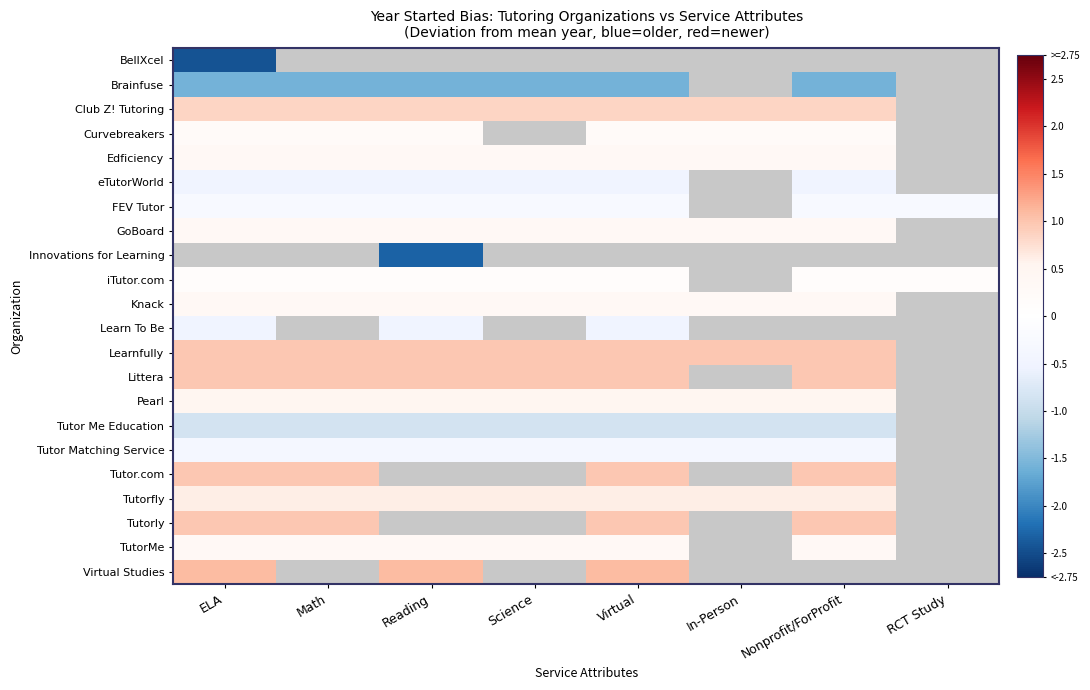

Between ELA and Science, which is larger?

Science